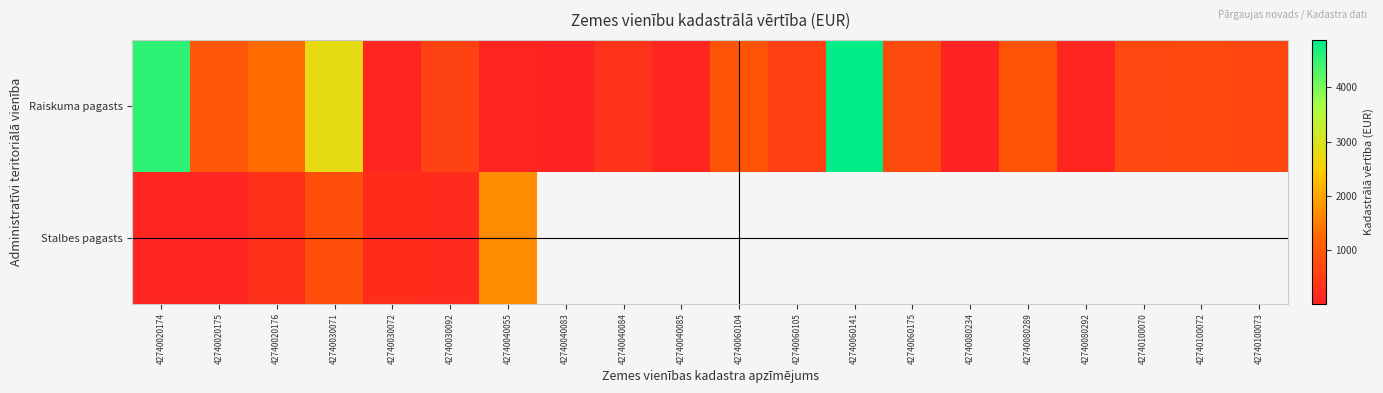

Which label corresponds to the smallest value in the chart?

42740040083